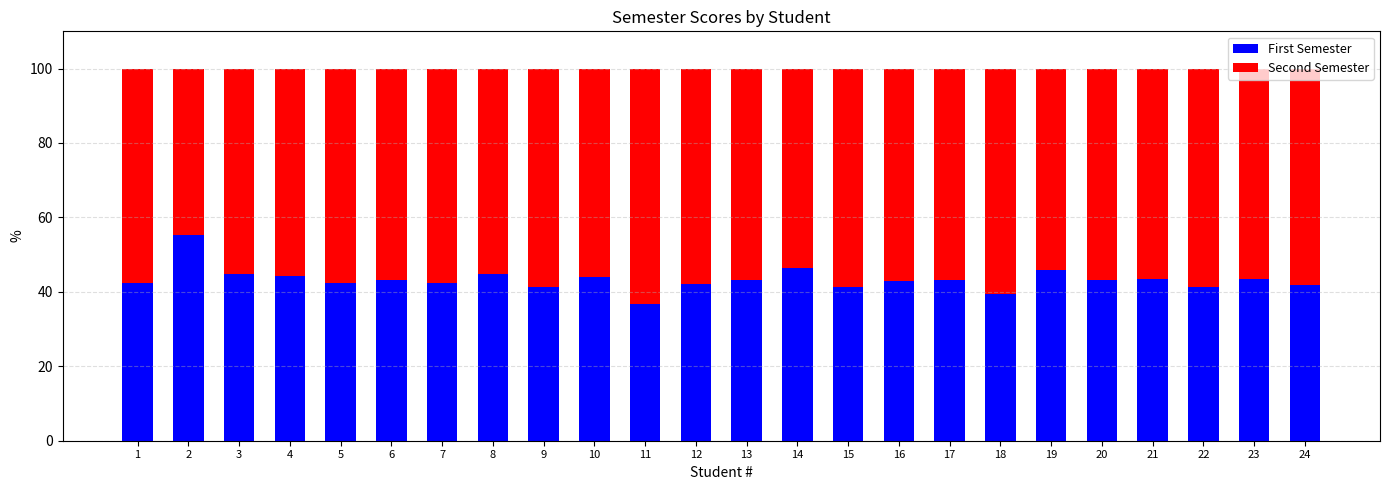

What is the total value across all series at 4?

100.0